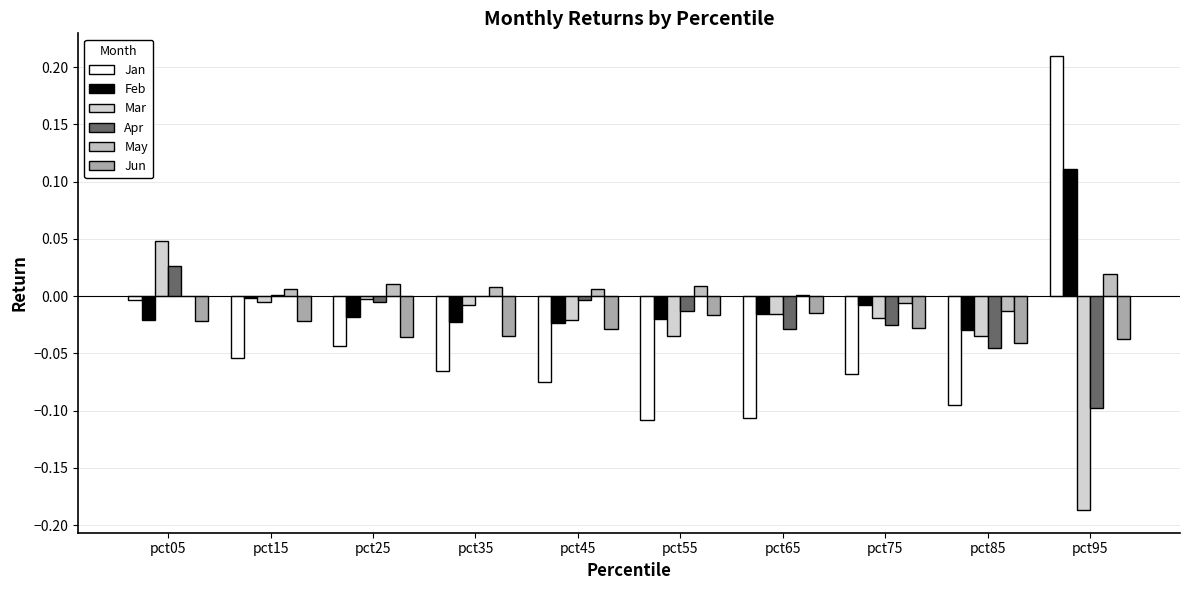

Is the value of Apr at pct65 greater than the value of Jan at pct65?

Yes